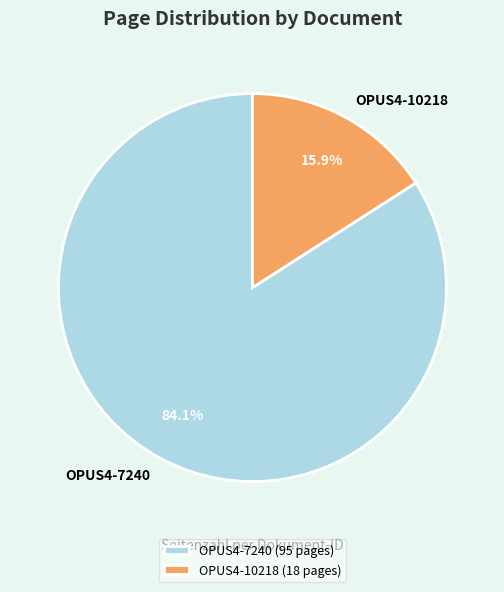

Count the number of slices in the pie.

2